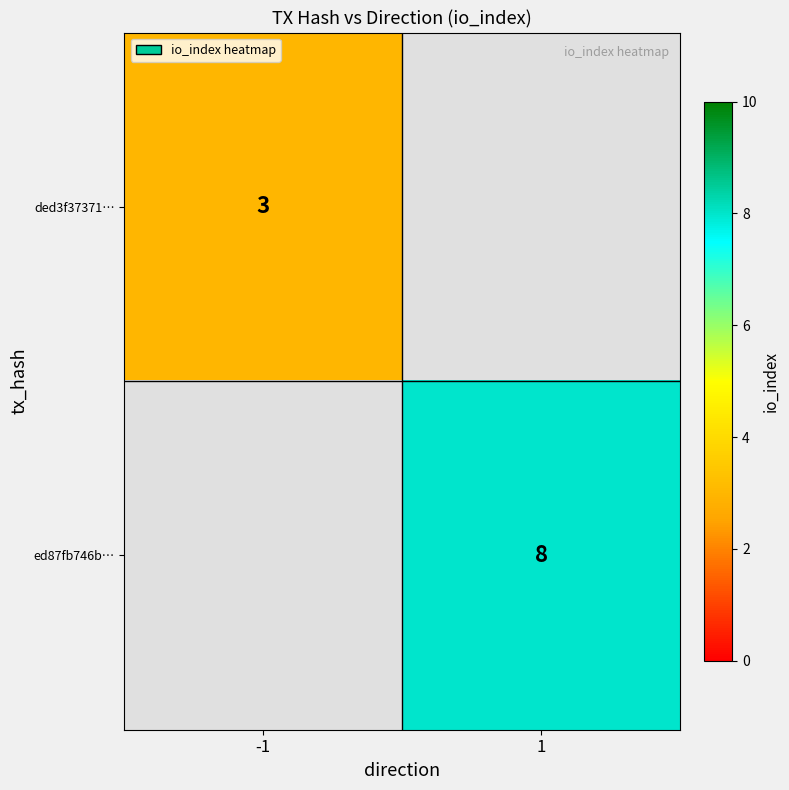

Is it true that ed87fb746b… equals 4.5 at 1?

False